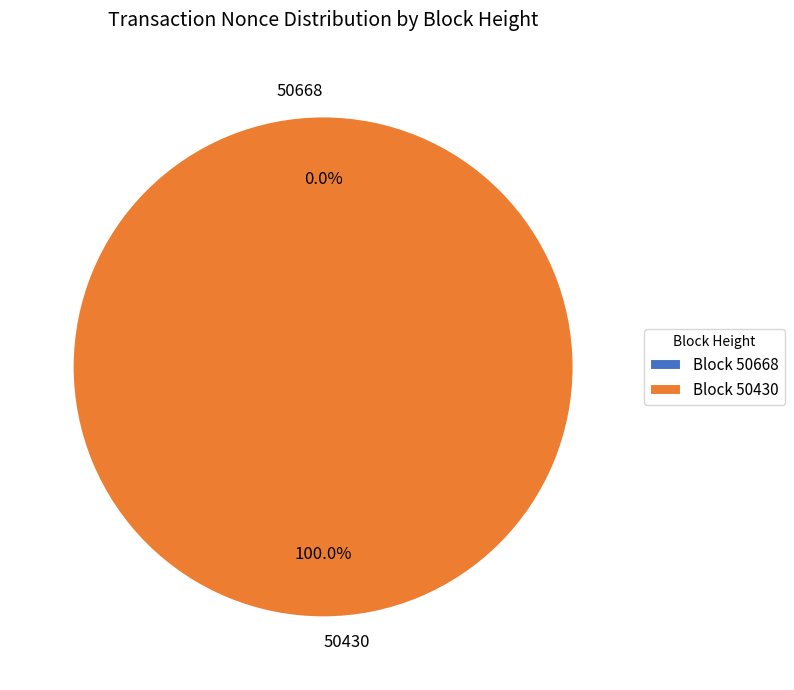

Count the number of slices in the pie.

2